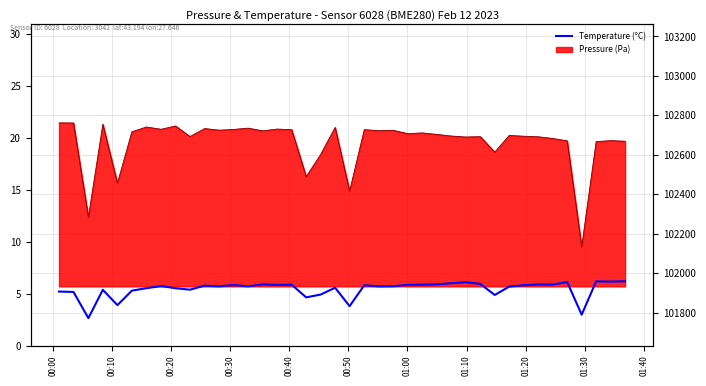

How many categories are shown in the chart?

40